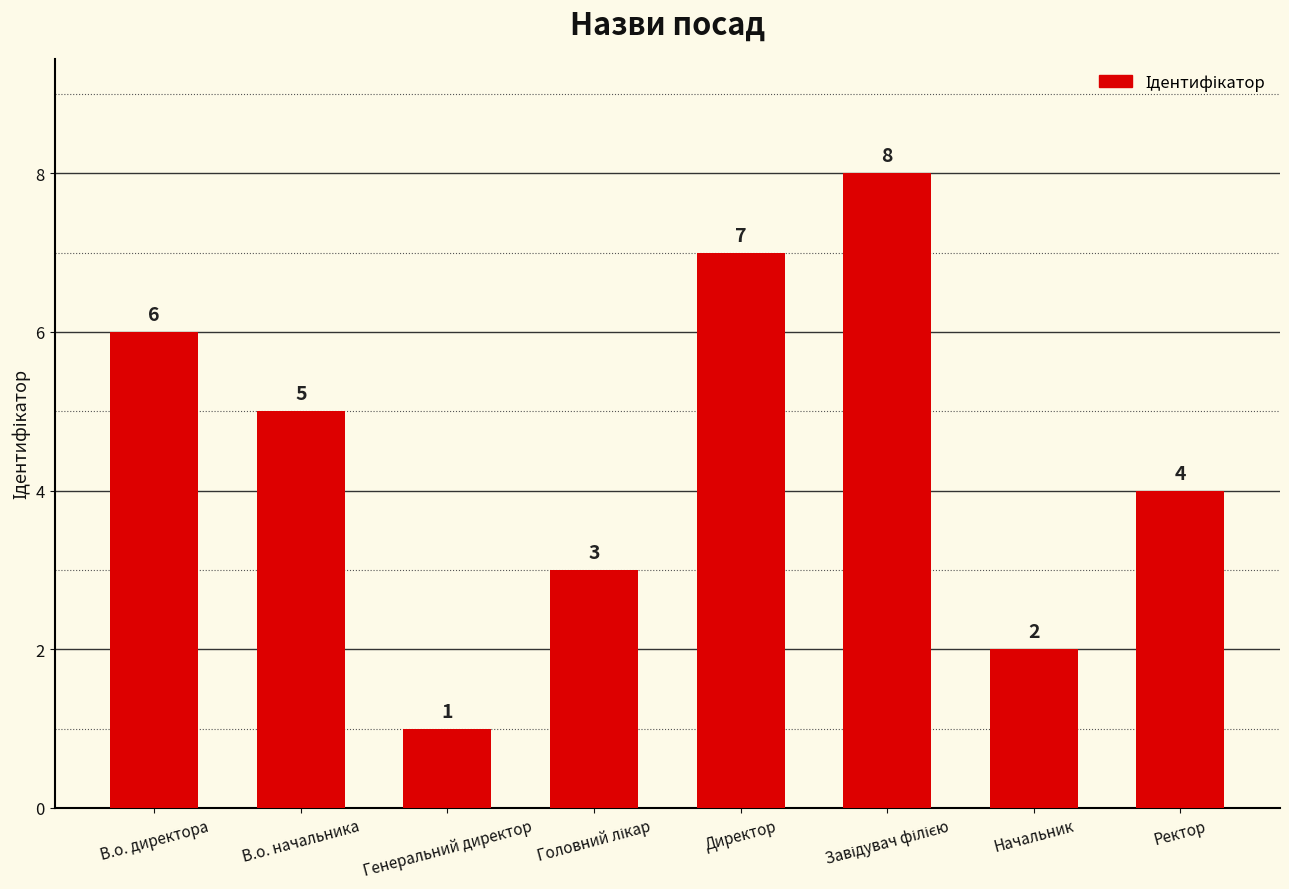

What is the maximum value shown in the chart?

8